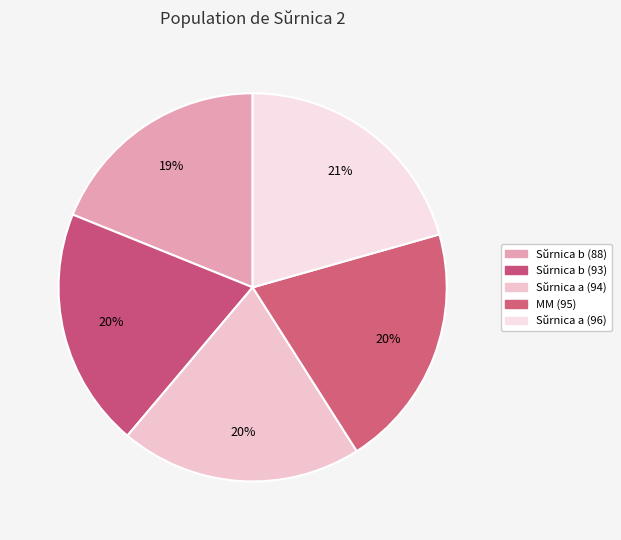

To the nearest percent, what is the combined percentage of Sŭrnica b (88) and Sŭrnica a (94)?

39%